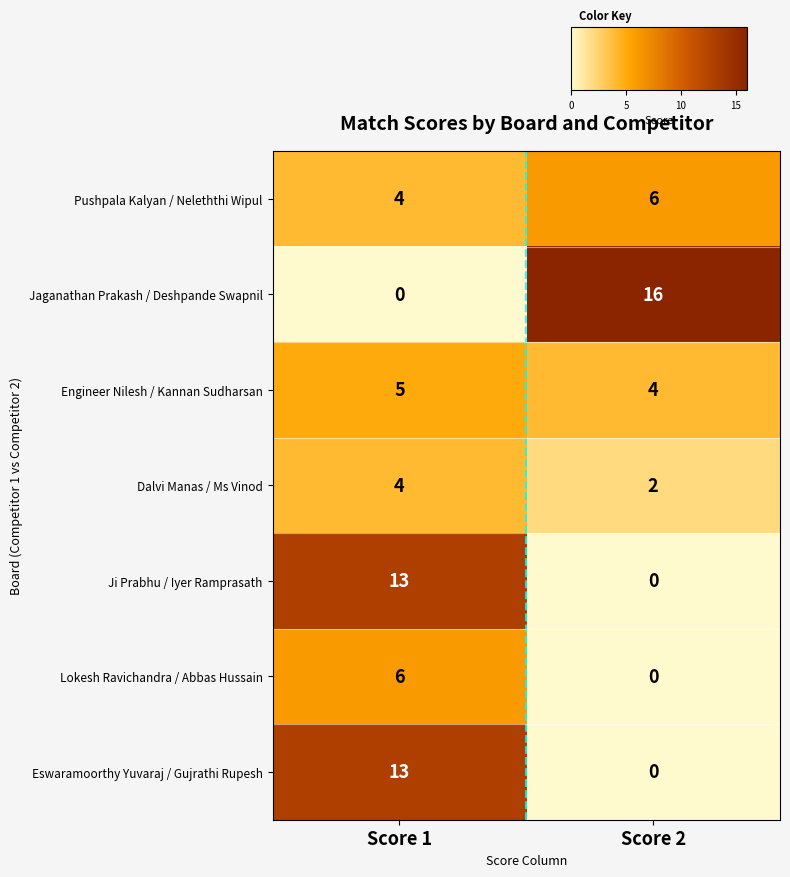

True or false: Jaganathan Prakash / Deshpande Swapnil has a value of -10 at Score 1.

False